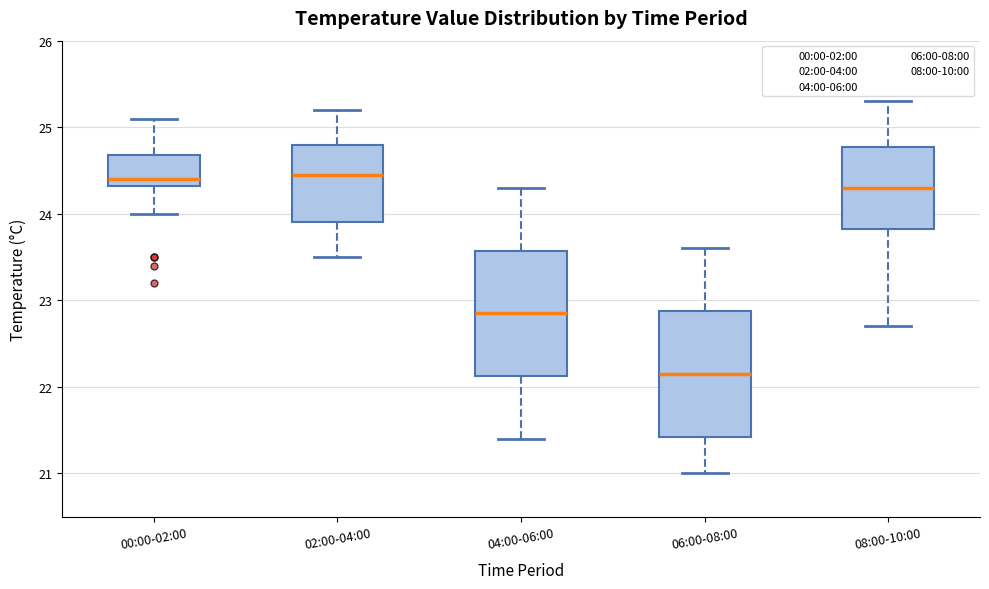

Where is the lower edge of the box for 02:00-04:00 on the y-axis? The values are not printed on the chart, so give them approximately, as read against the axis.

23.9